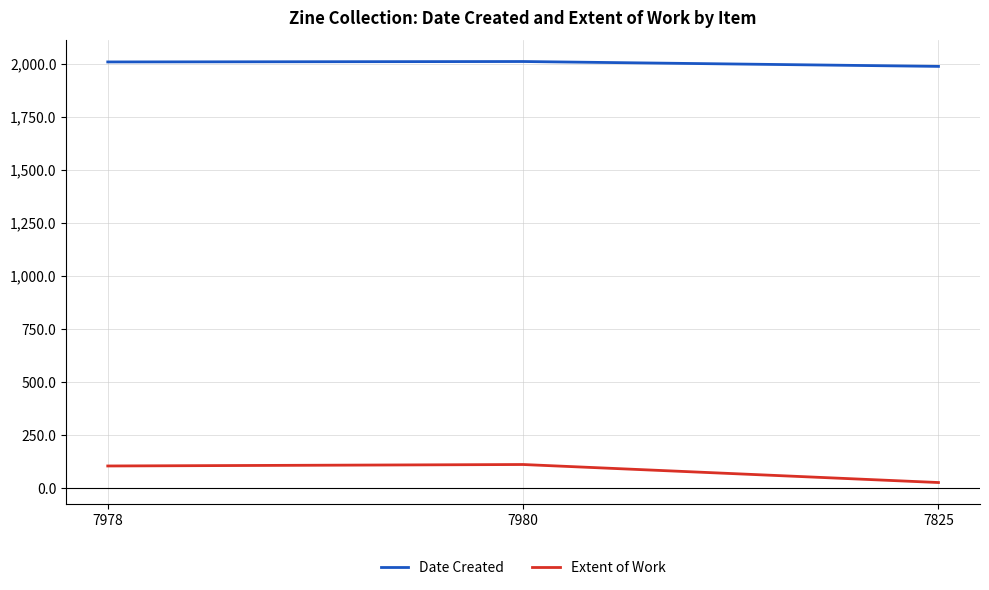

Count the number of categories in the chart.

3